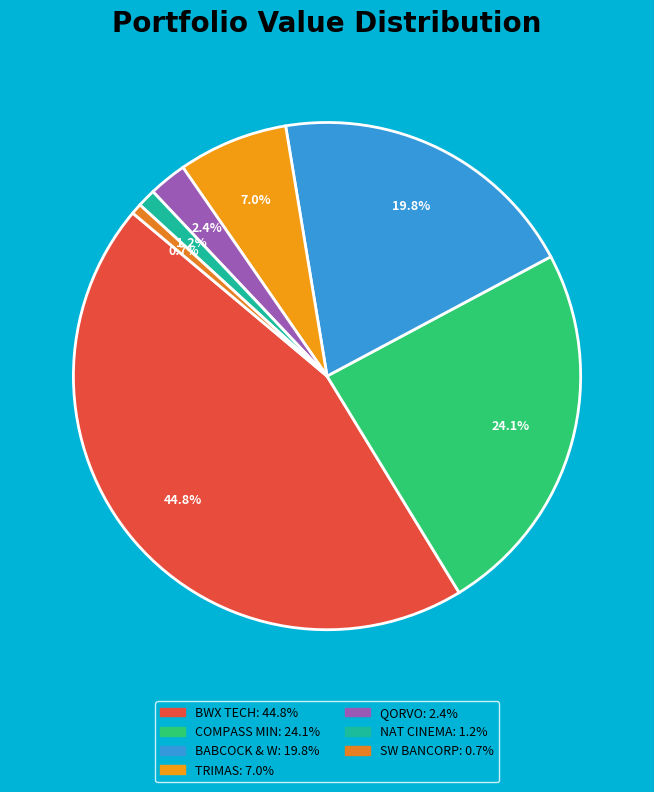

How many segments does this pie chart have?

7